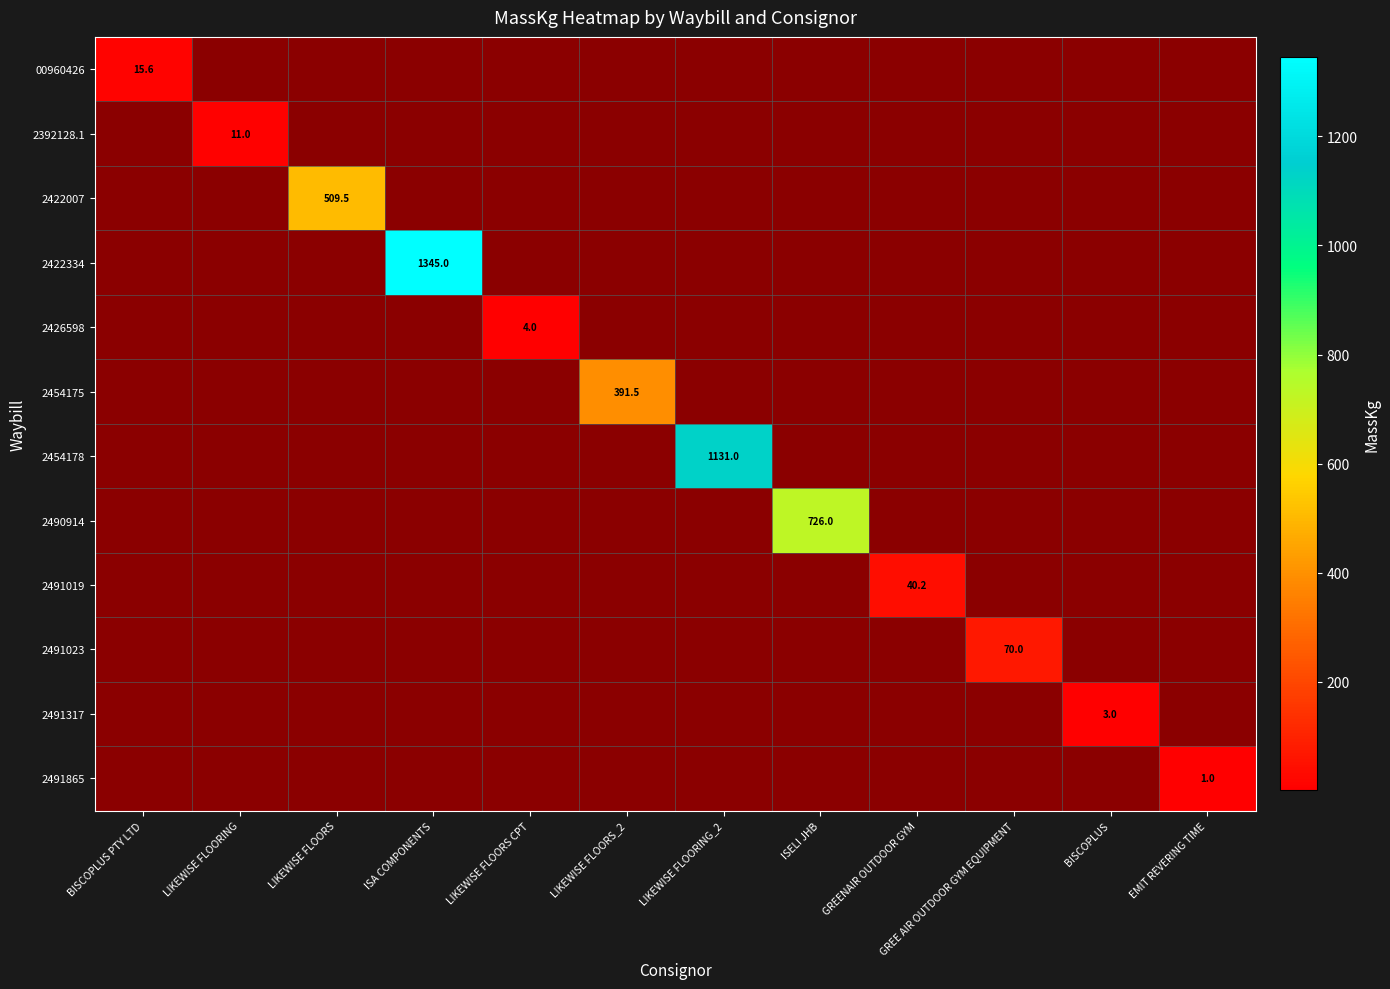

At which label does 2454178 reach its minimum?

BISCOPLUS PTY LTD